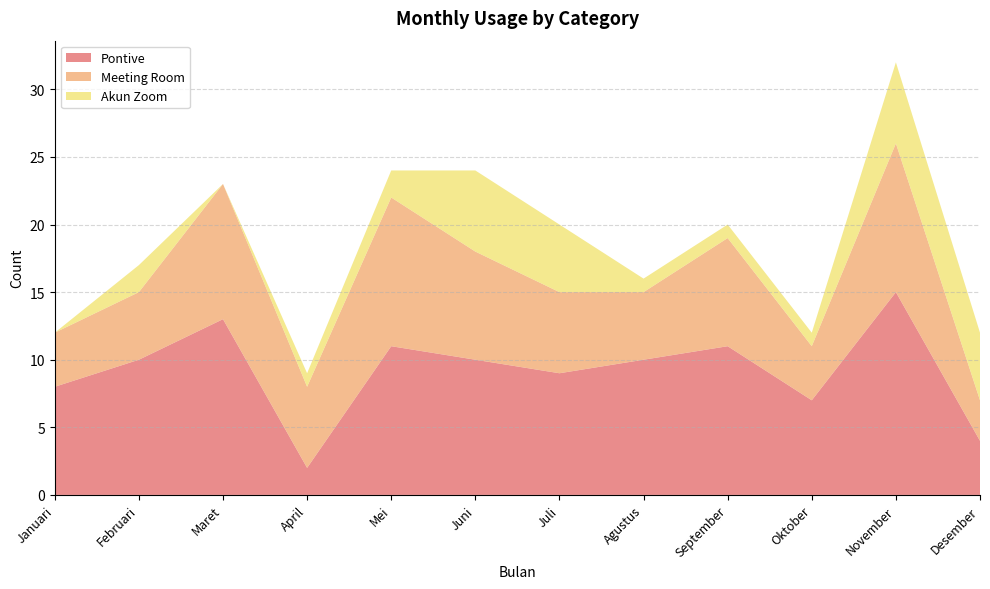

Reading left to right, list all the values displayed in this chart.

Pontive: 8	10	13	2	11	10	9	10	11	7	15	4
Meeting Room: 4	5	10	6	11	8	6	5	8	4	11	3
Akun Zoom: 0	2	0	1	2	6	5	1	1	1	6	5